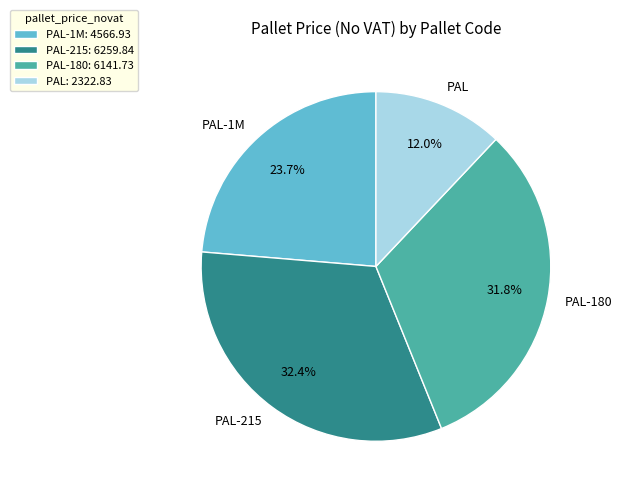

To the nearest percent, what portion does PAL-215 represent?

32%